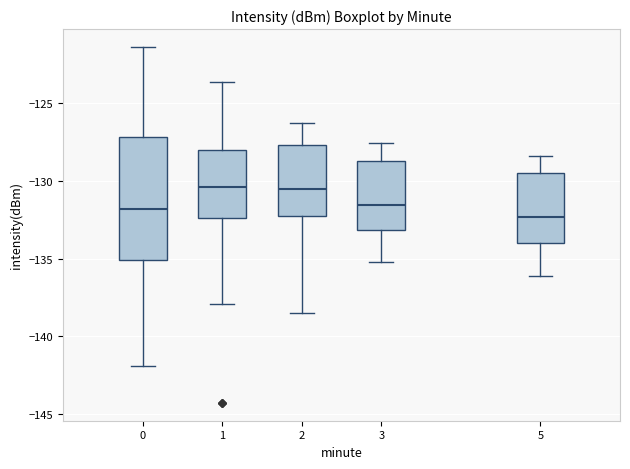

Reading left to right, transcribe this box plot: for each box, give where its median line is, the range the box spans, and where its two whiskers end, as read against the y-axis. The values are not printed on the chart, so give them approximately, as read against the axis.

0: median -132.0, box -135.0 to -127.0, whiskers -142.0 to -121.5
1: median -130.5, box -132.5 to -128.0, whiskers -138.0 to -123.5
2: median -130.5, box -132.0 to -127.5, whiskers -138.5 to -126.5
3: median -131.5, box -133.0 to -128.5, whiskers -135.0 to -127.5
5: median -132.5, box -134.0 to -129.5, whiskers -136.0 to -128.5